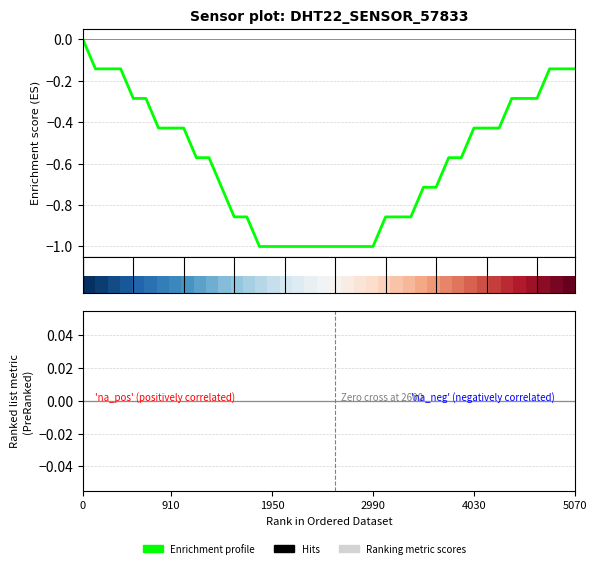

Reading left to right, extract all data points from this chart.

0.0	-0.1	-0.1	-0.1	-0.3	-0.3	-0.4	-0.4	-0.4	-0.6	-0.6	-0.7	-0.9	-0.9	-1.0	-1.0	-1.0	-1.0	-1.0	-1.0	-1.0	-1.0	-1.0	-1.0	-0.9	-0.9	-0.9	-0.7	-0.7	-0.6	-0.6	-0.4	-0.4	-0.4	-0.3	-0.3	-0.3	-0.1	-0.1	-0.1